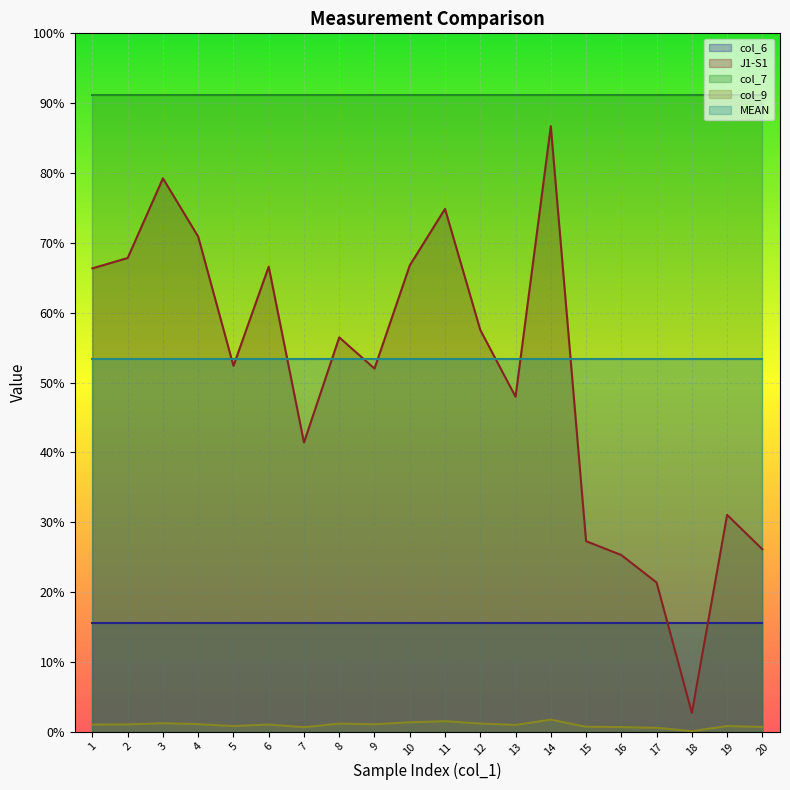

True or false: MEAN has a value of 70.6 at 8.

False